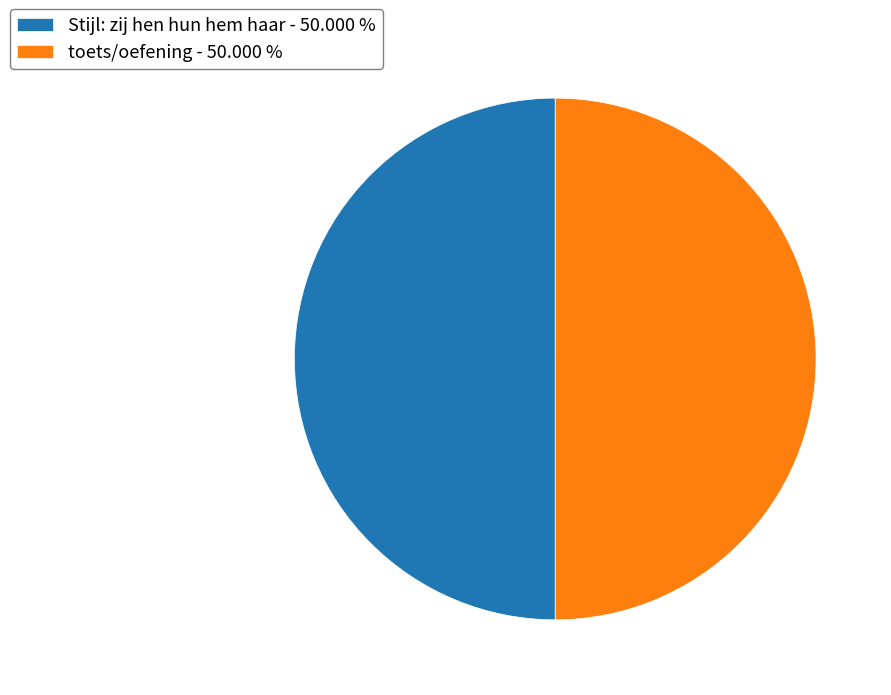

What is the ratio of the value at Stijl: zij hen hun hem haar - 50.000 % to the value at toets/oefening - 50.000 %?

1.0